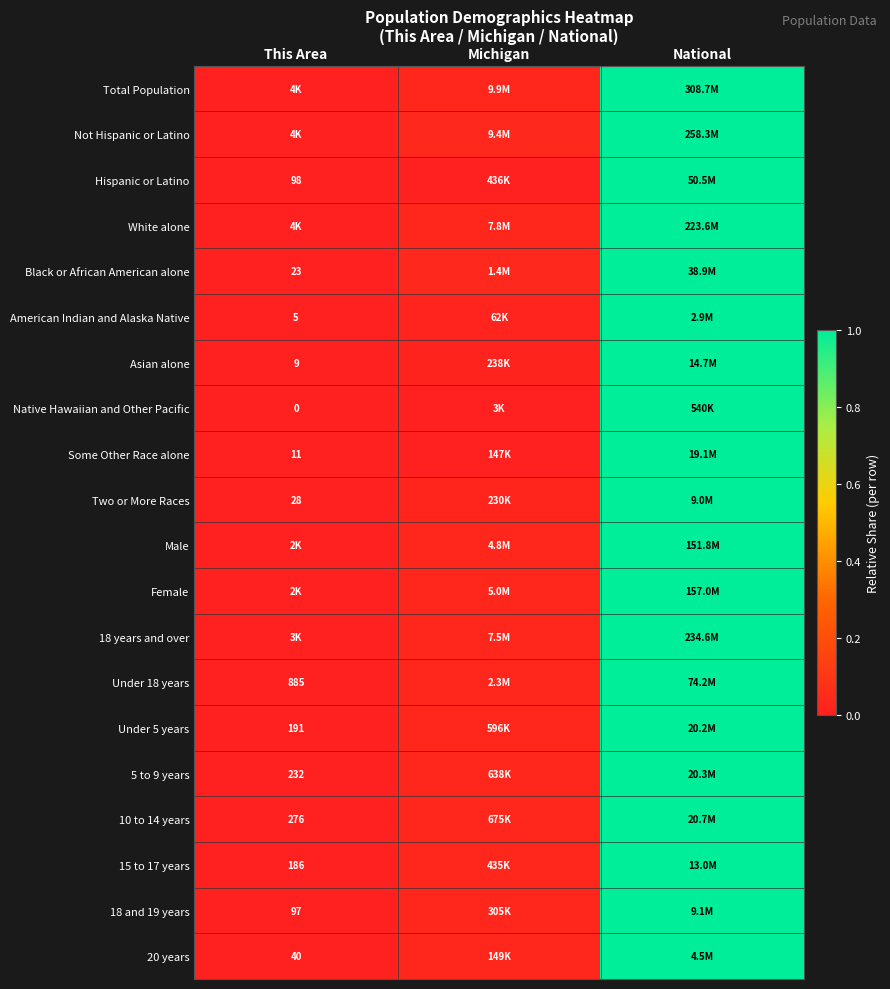

Which category has the highest value across all series?

National